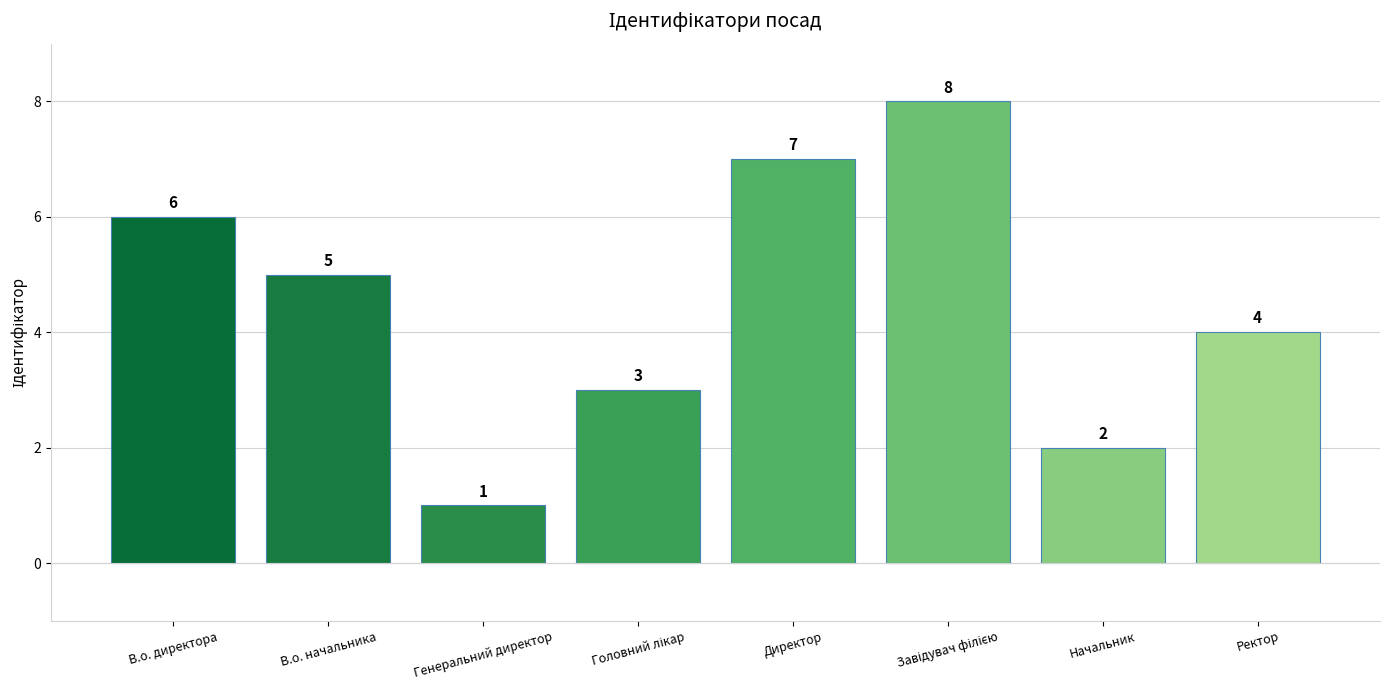

What is the difference between the second highest and second lowest values?

5